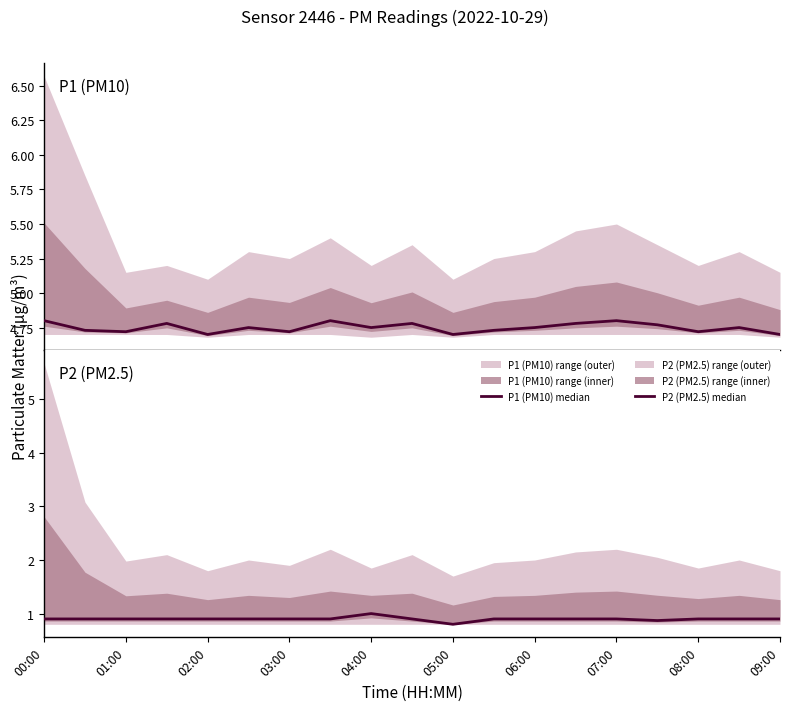

True or false: P2 (PM2.5) median and P1 (PM10) median intersect in this chart.

False